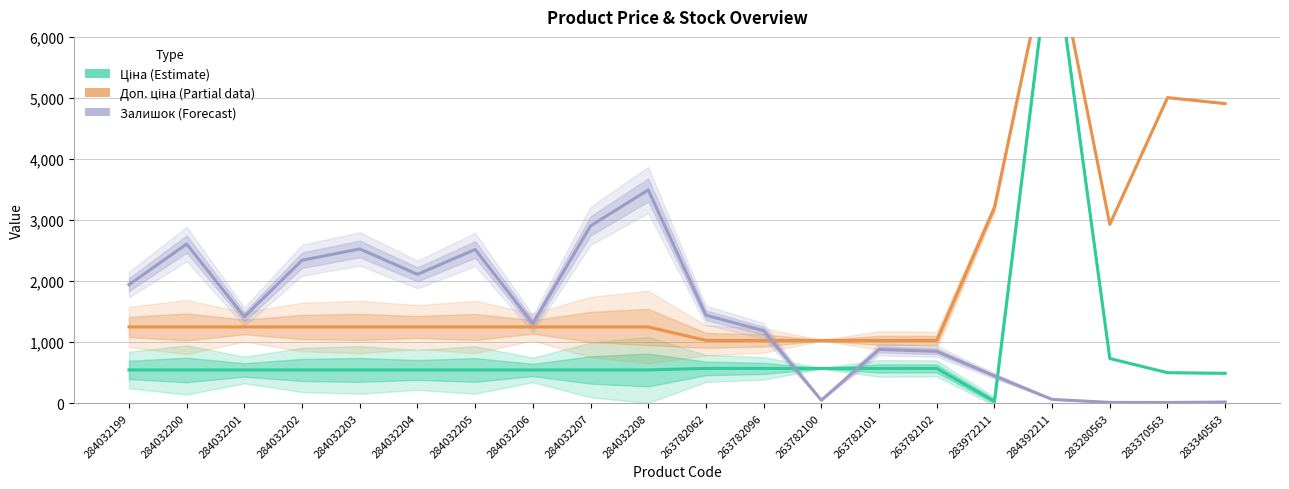

True or false: Доп. ціна (Partial) has more than 1 interior local peaks.

True